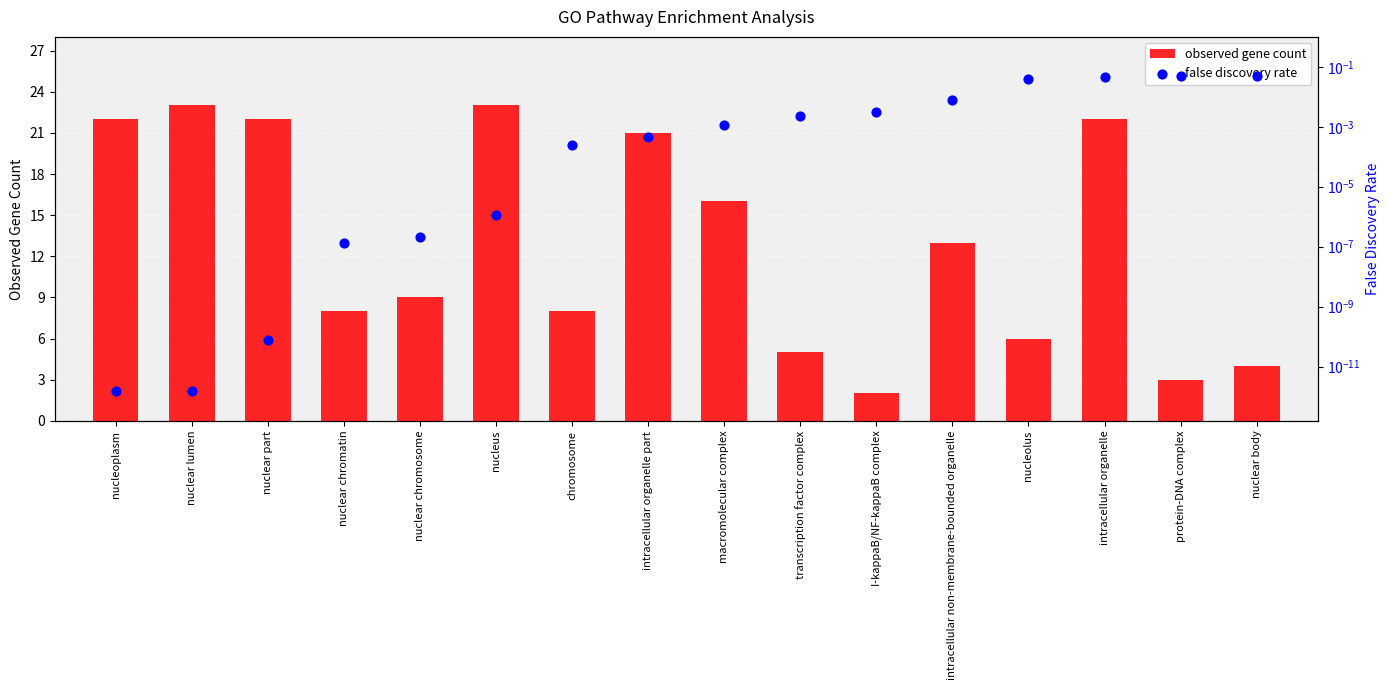

Which series reaches the maximum Y coordinate?

observed gene count